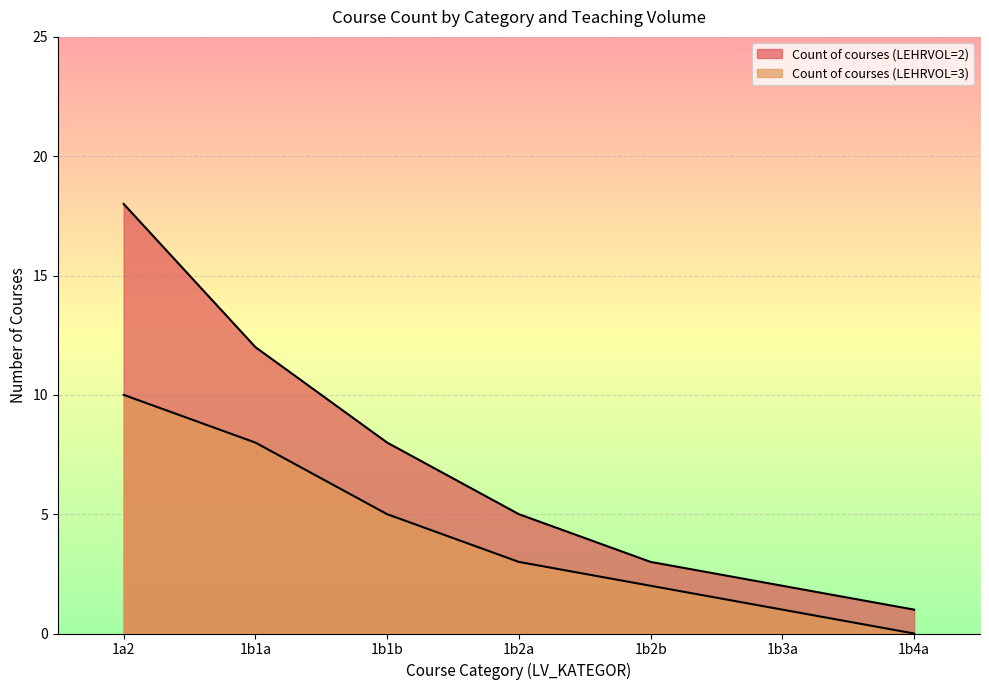

What is the label of the 1st point from the left?

1a2